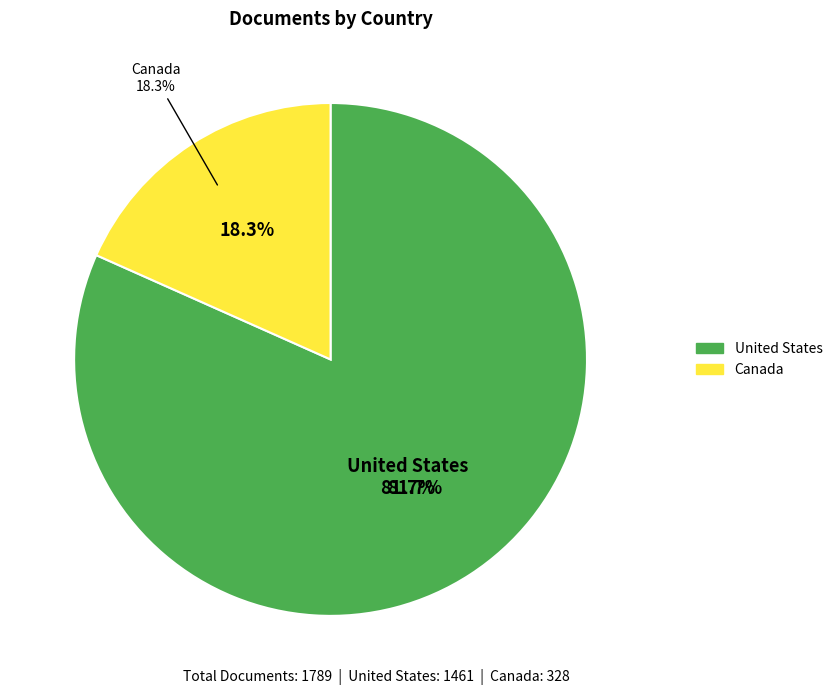

How many segments does this pie chart have?

2